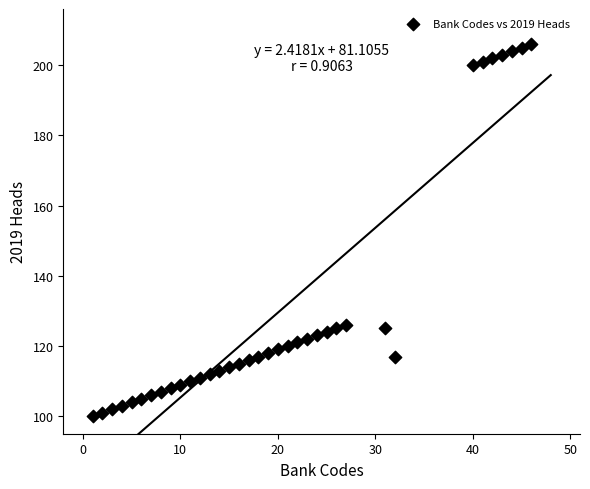

What is the range of X values (max minus min)?

45